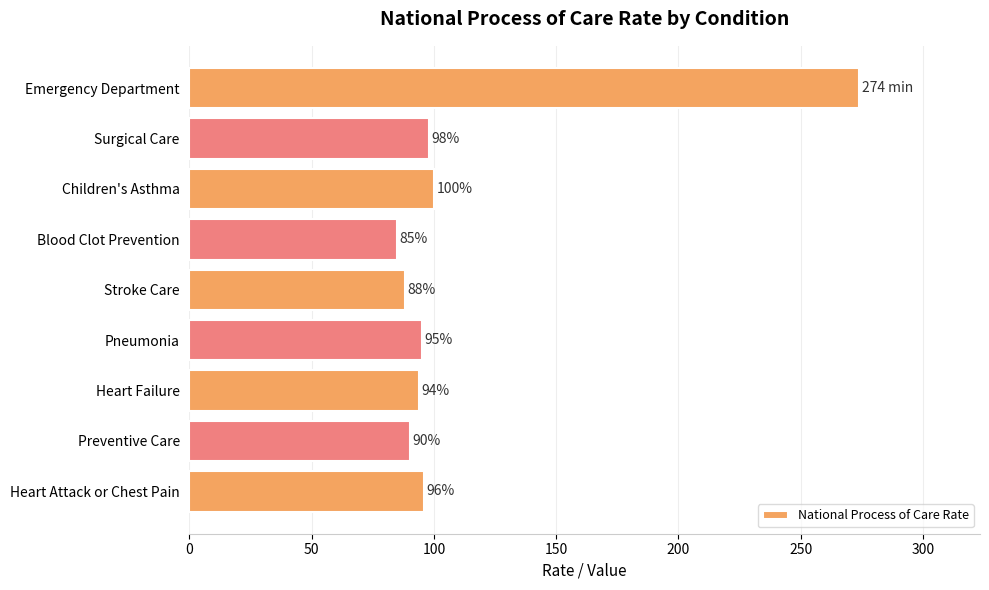

What is the sum of all values?

1020